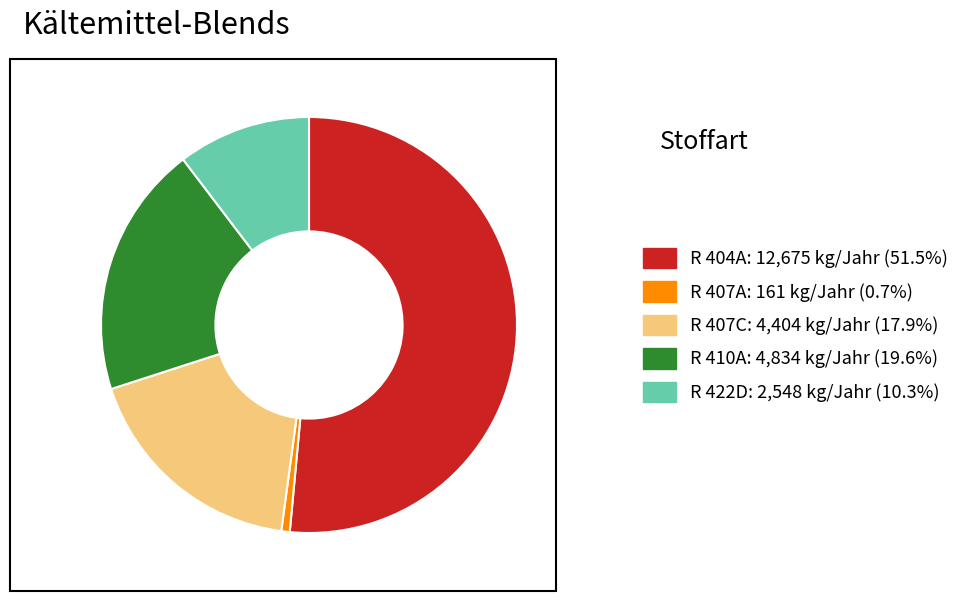

Which slice is the smallest?

R 407A